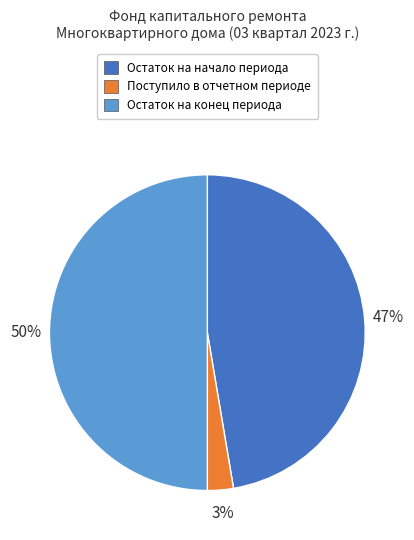

Count the number of slices in the pie.

3